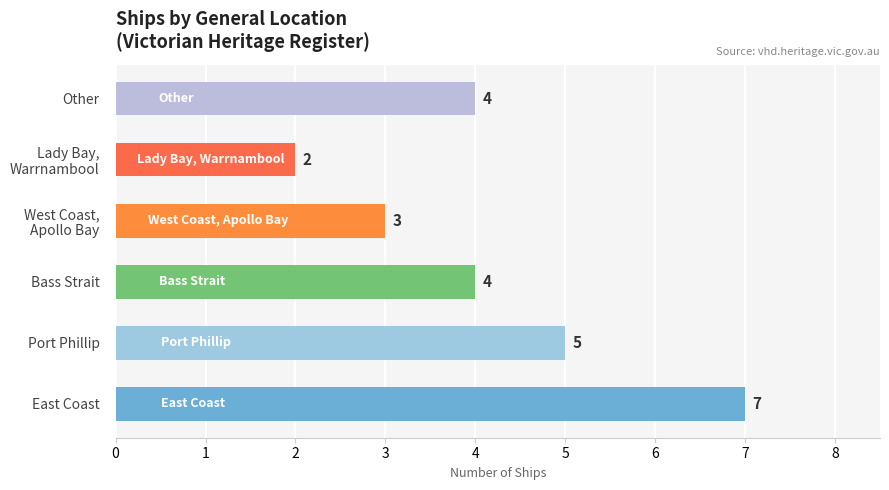

True or false: the data shows 4 at Bass Strait.

True